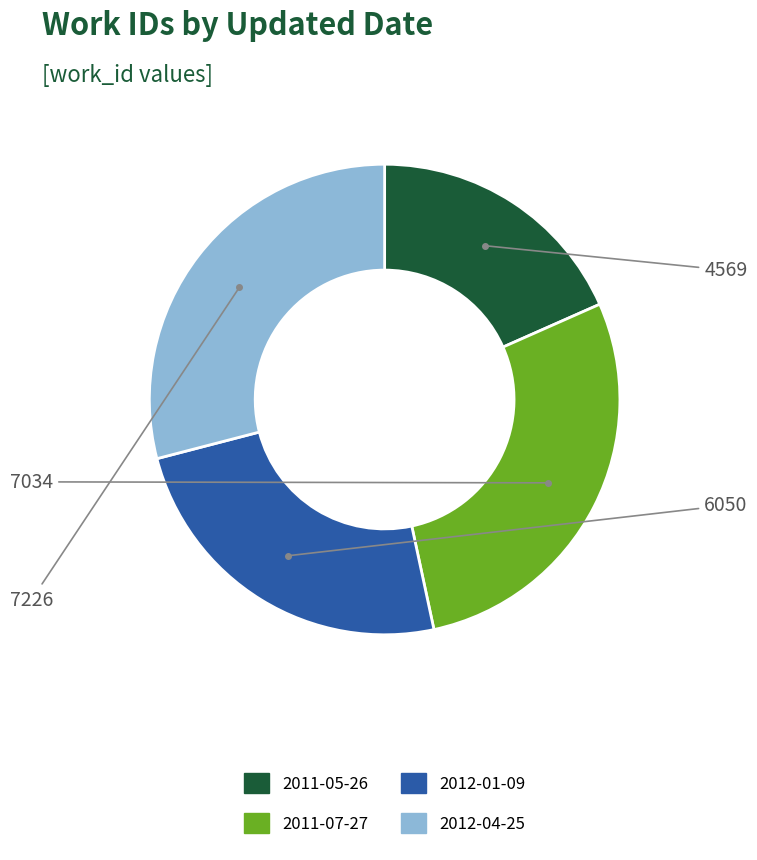

Is the sum of 2012-01-09 and 2011-07-27 greater than half?

Yes